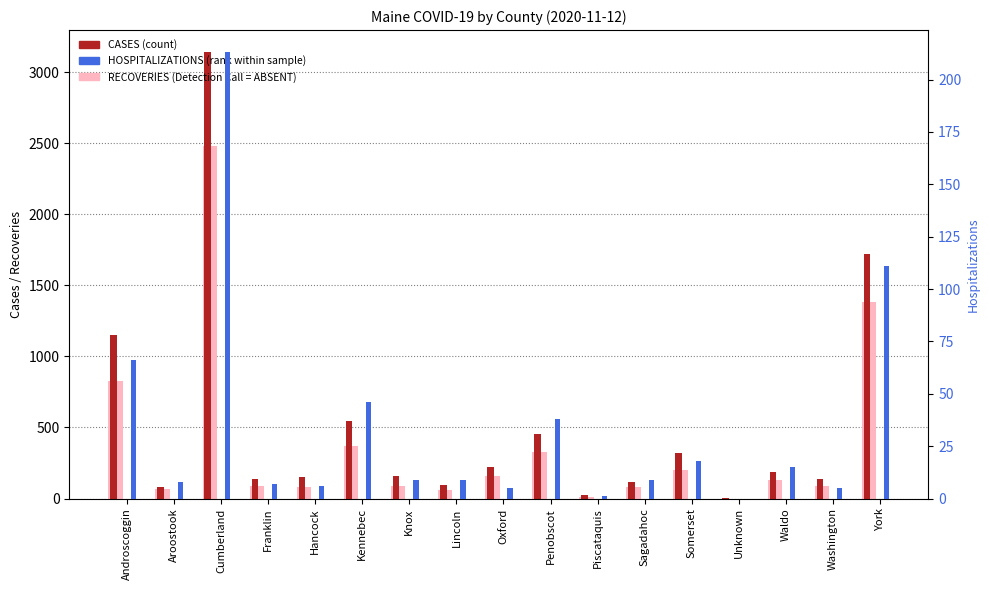

Reading right to left, transcribe all the data shown in this chart.

CASES: York=1717	Washington=139	Waldo=188	Unknown=4	Somerset=323	Sagadahoc=113	Piscataquis=23	Penobscot=453	Oxford=223	Lincoln=97	Knox=158	Kennebec=542	Hancock=151	Franklin=139	Cumberland=3138	Aroostook=82	Androscoggin=1149
RECOVERIES: York=1380	Washington=86	Waldo=131	Unknown=0	Somerset=198	Sagadahoc=80	Piscataquis=13	Penobscot=326	Oxford=156	Lincoln=60	Knox=88	Kennebec=367	Hancock=82	Franklin=88	Cumberland=2479	Aroostook=67	Androscoggin=827
HOSPITALIZATIONS: York=111	Washington=5	Waldo=15	Unknown=0	Somerset=18	Sagadahoc=9	Piscataquis=1	Penobscot=38	Oxford=5	Lincoln=9	Knox=9	Kennebec=46	Hancock=6	Franklin=7	Cumberland=213	Aroostook=8	Androscoggin=66